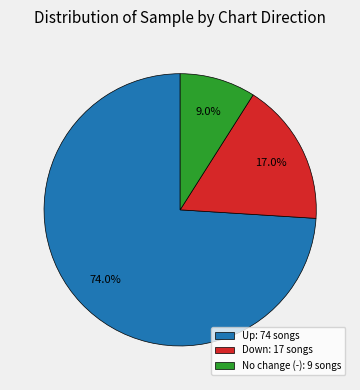

Is the sum of No change (-): 9 songs and Up: 74 songs greater than half?

Yes